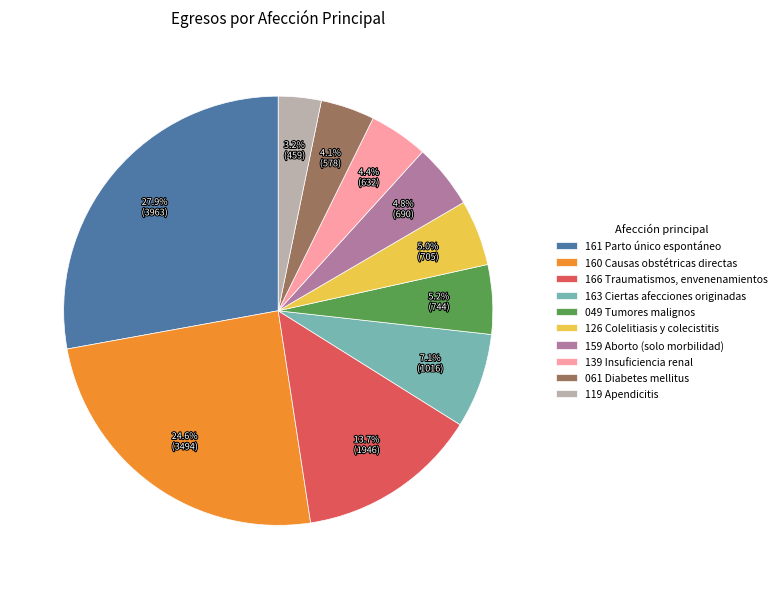

Combined, what portion of the pie is 126 Colelitiasis y colecistitis and 119 Apendicitis?

8.2%